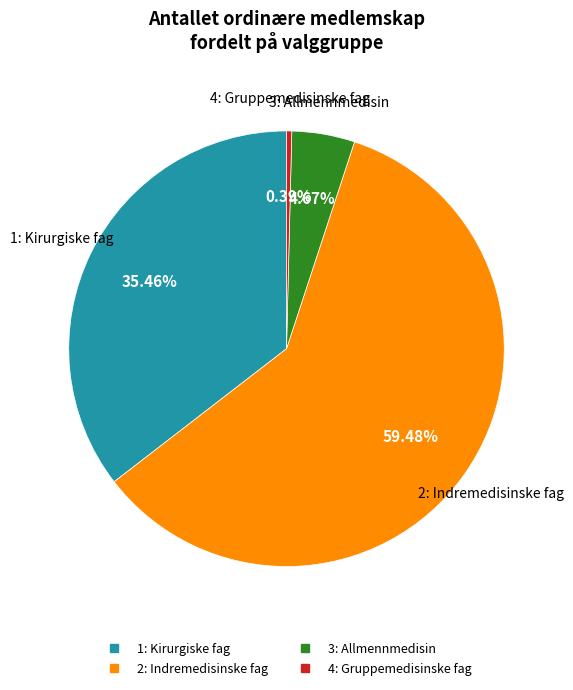

To the nearest percent, what is the average slice percentage?

25%